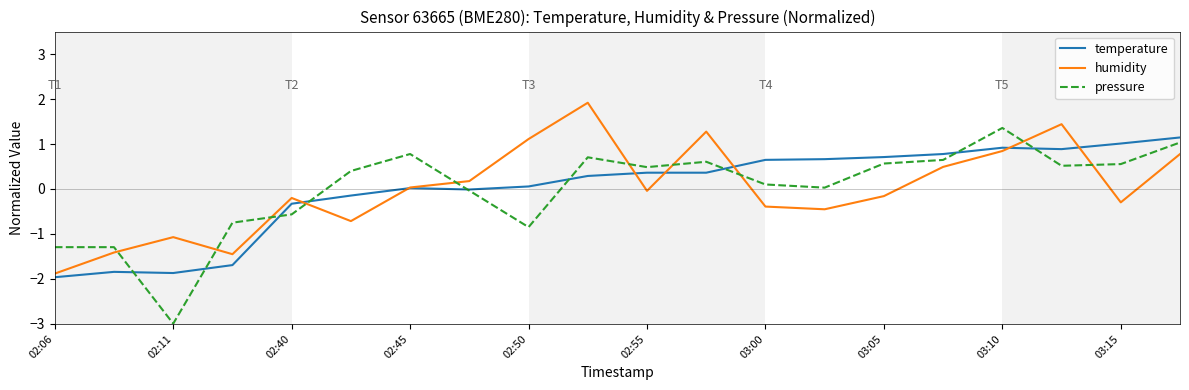

What is the maximum value for temperature?

1.1